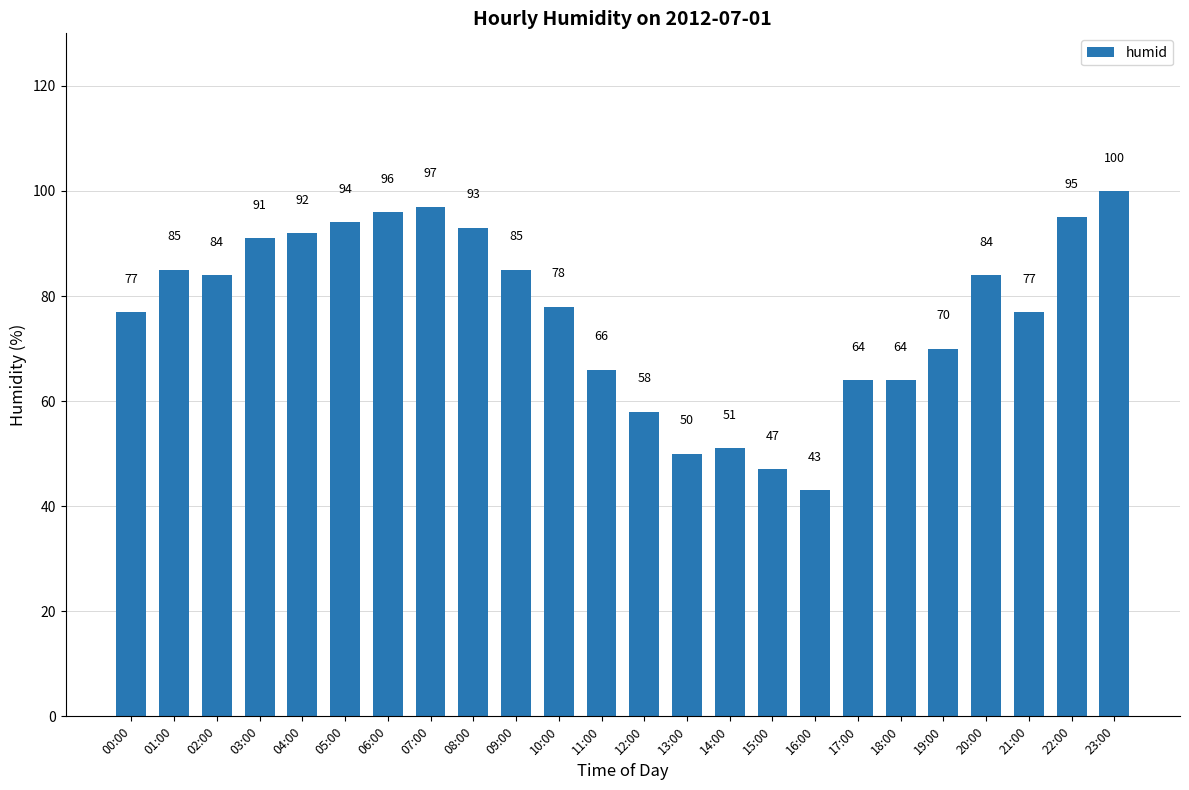

Between 14:00 and 22:00, which is larger?

22:00